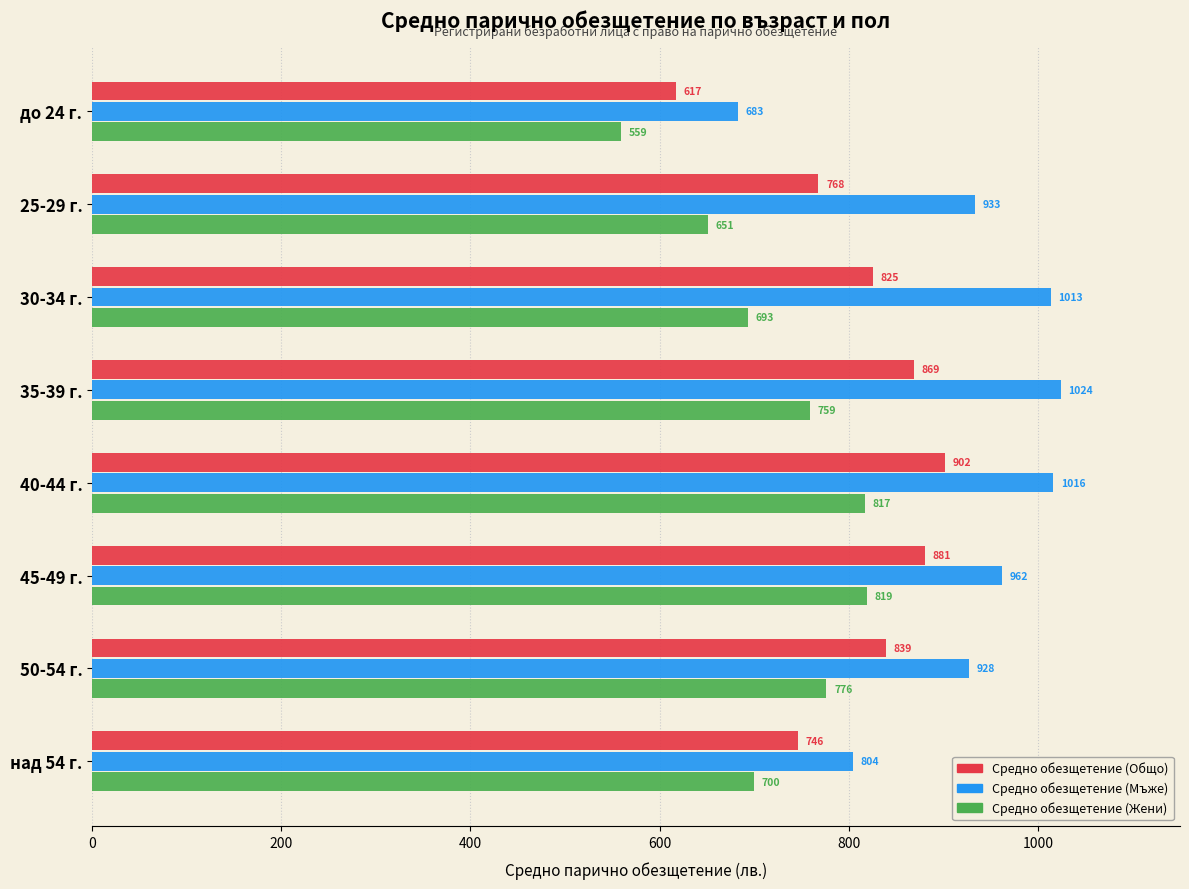

What is the difference between the maximum and minimum values in the Средно обезщетение (Общо) series?

284.2